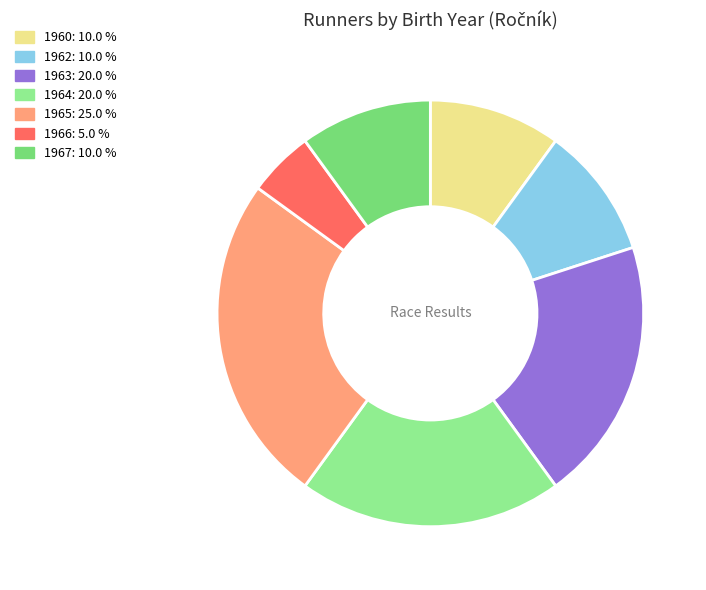

Count the number of slices in the pie.

7